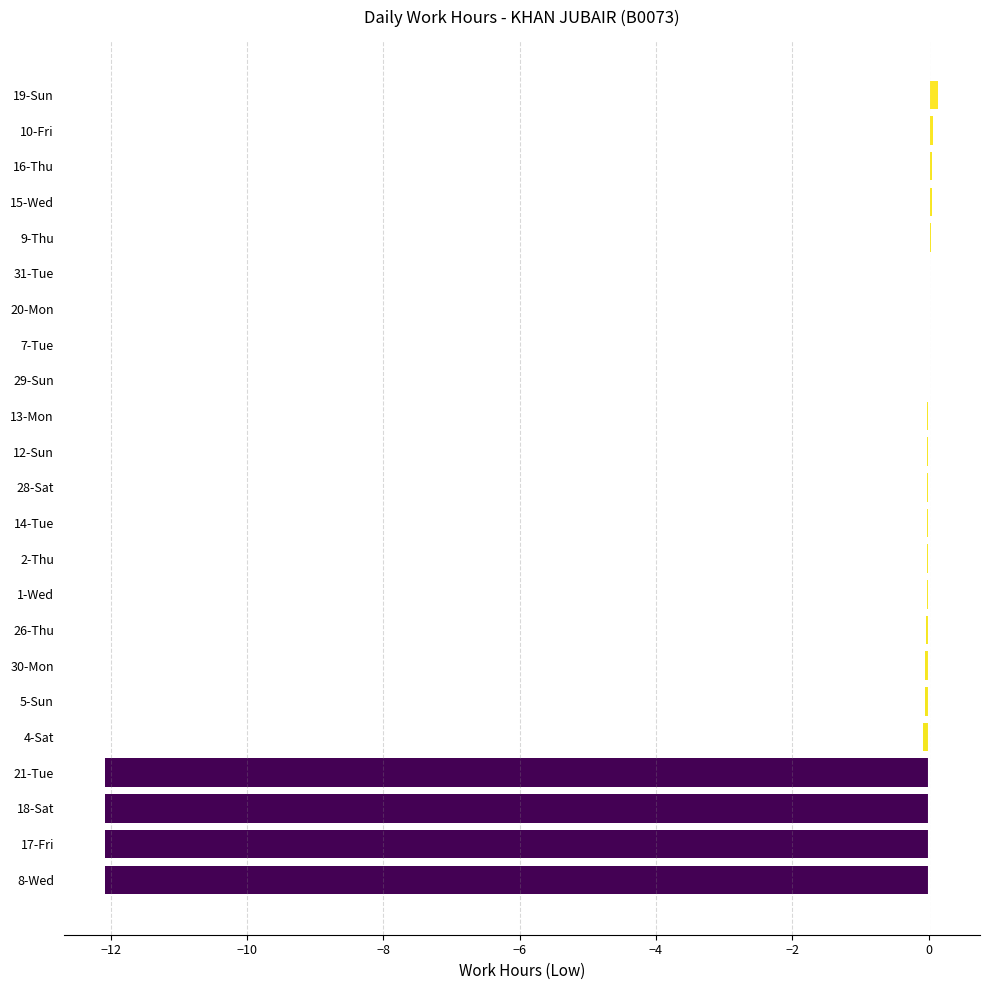

What is the sum of all values?

-48.3